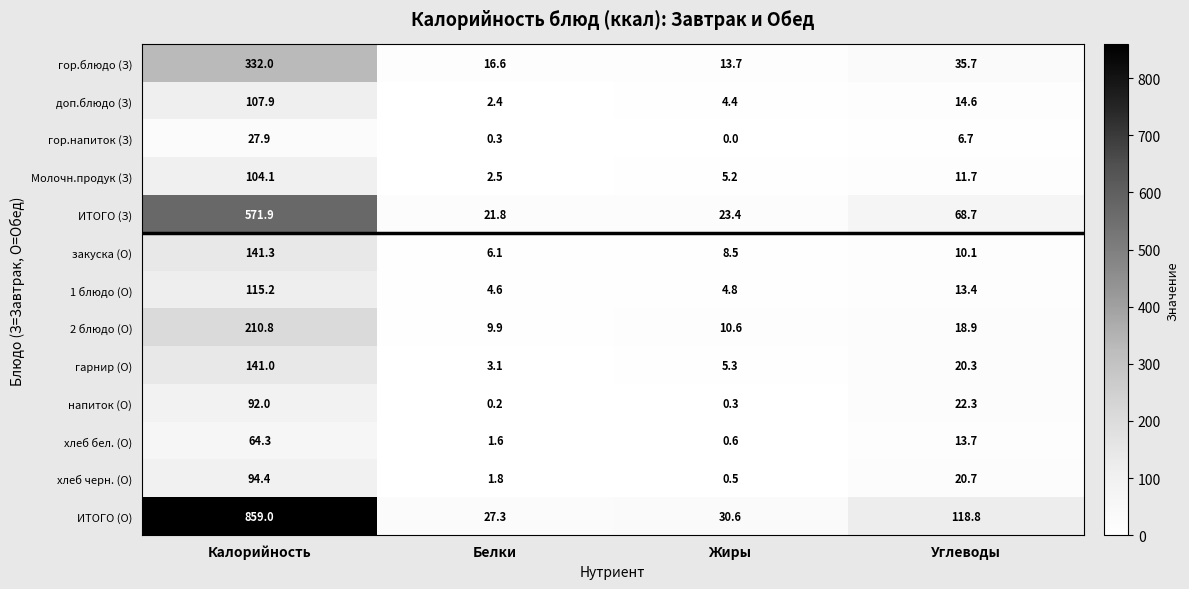

True or false: ИТОГО (О) has a value of 44.9 at Белки.

False